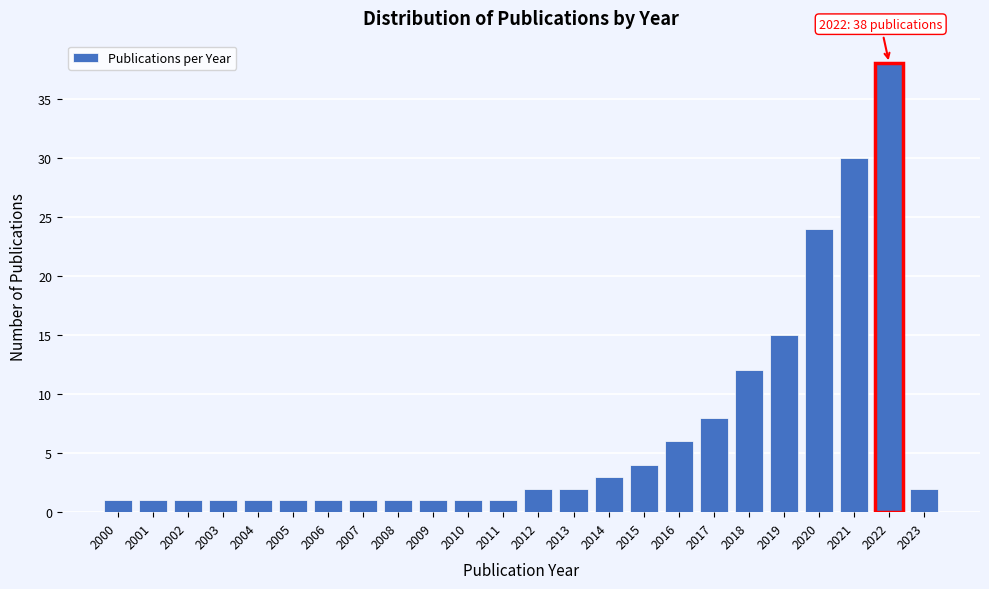

Reading right to left, list all the values displayed in this chart.

2	38	30	24	15	12	8	6	4	3	2	2	1	1	1	1	1	1	1	1	1	1	1	1